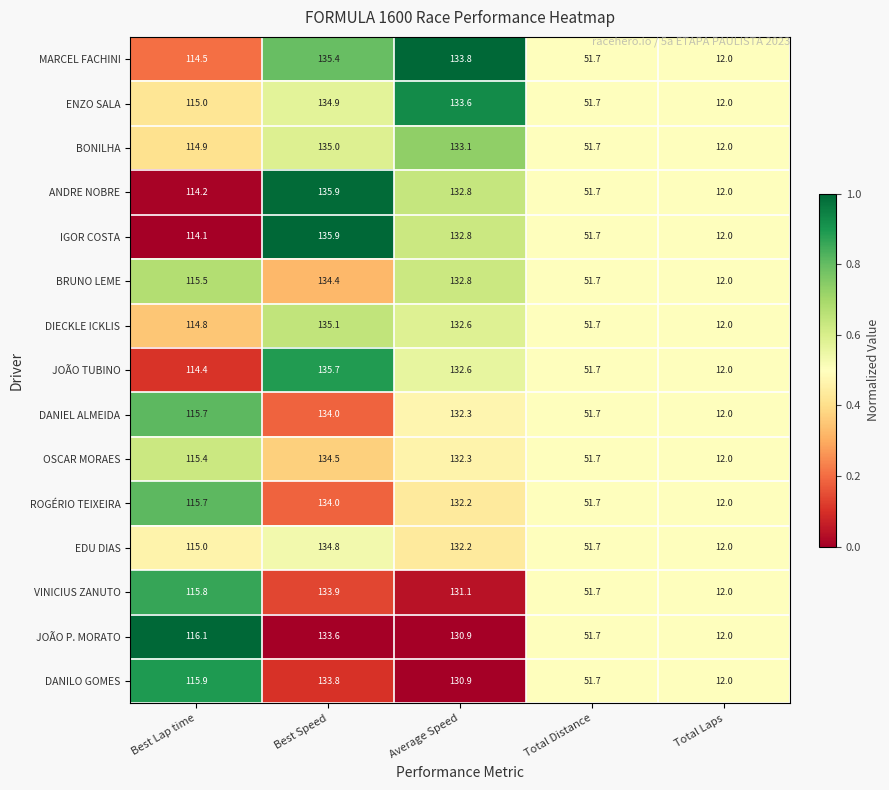

Which series changed the most between Average Speed and Total Distance?

MARCEL FACHINI